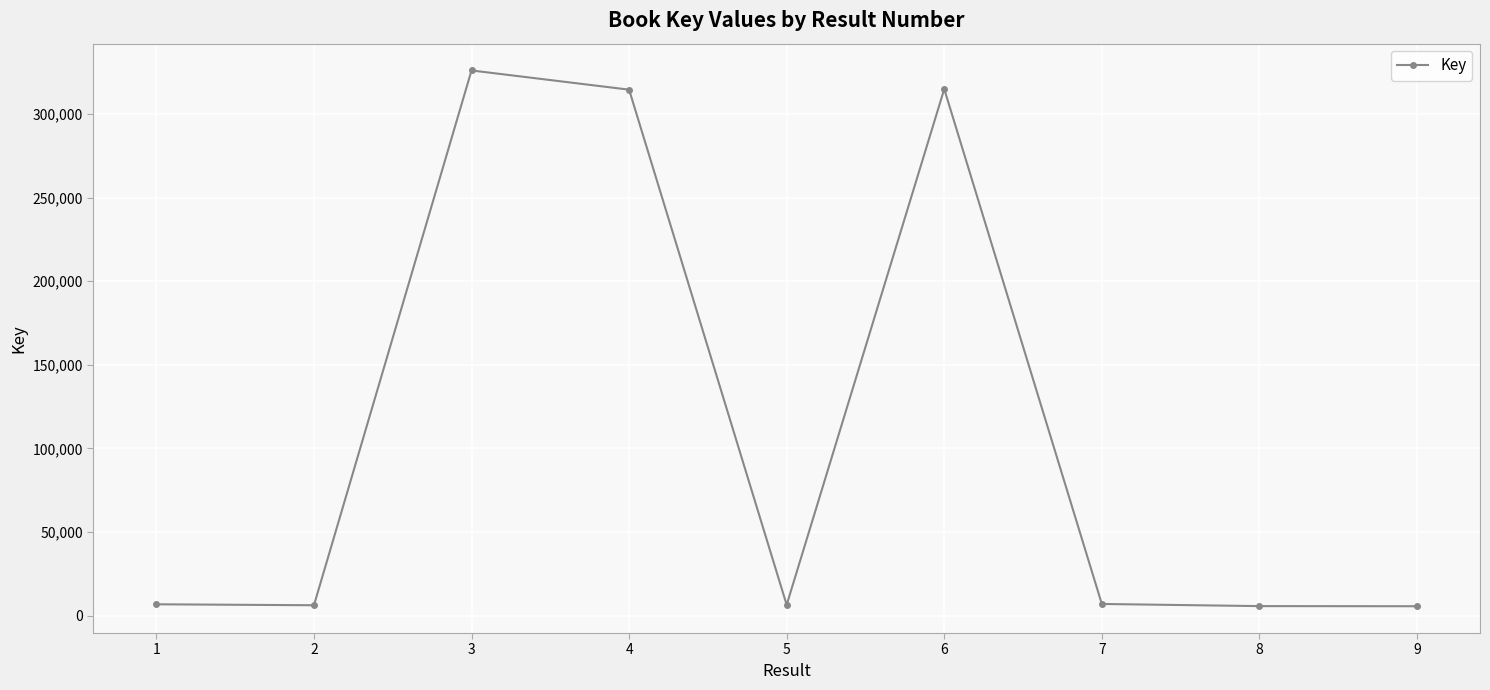

Where is the first local maximum?

3